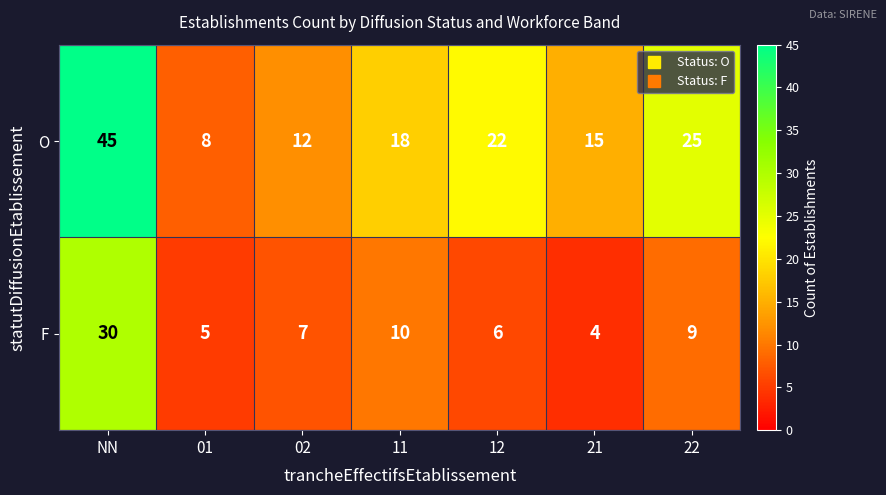

How many data points does each series have?

7